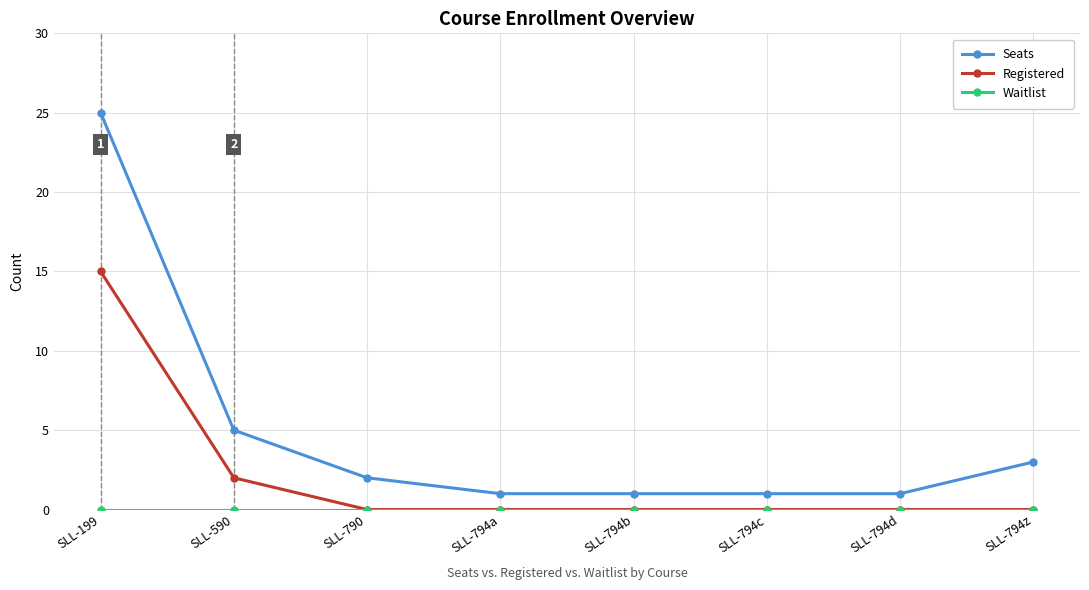

What is the difference between the highest and lowest values at SLL-794z?

3